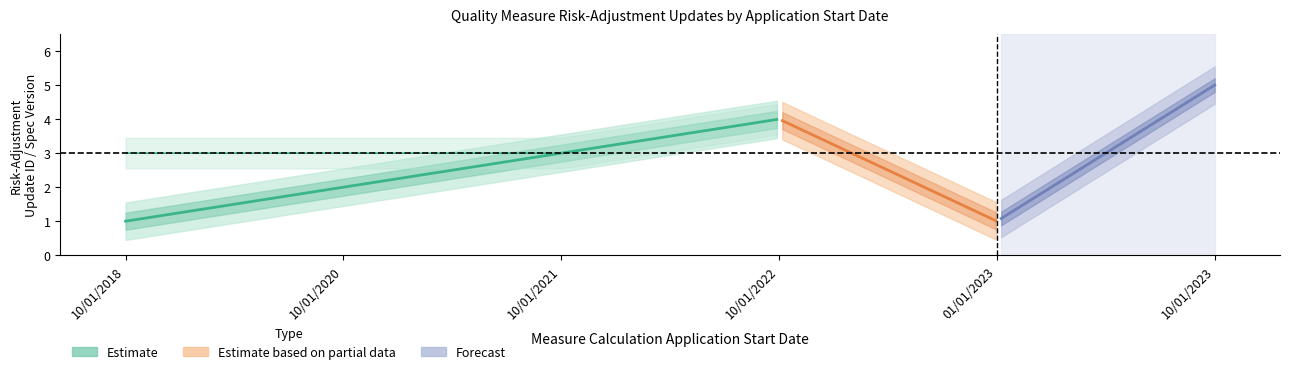

The QM User's Manual Specification Version series shows 3 at 01/01/2023. True or false?

False